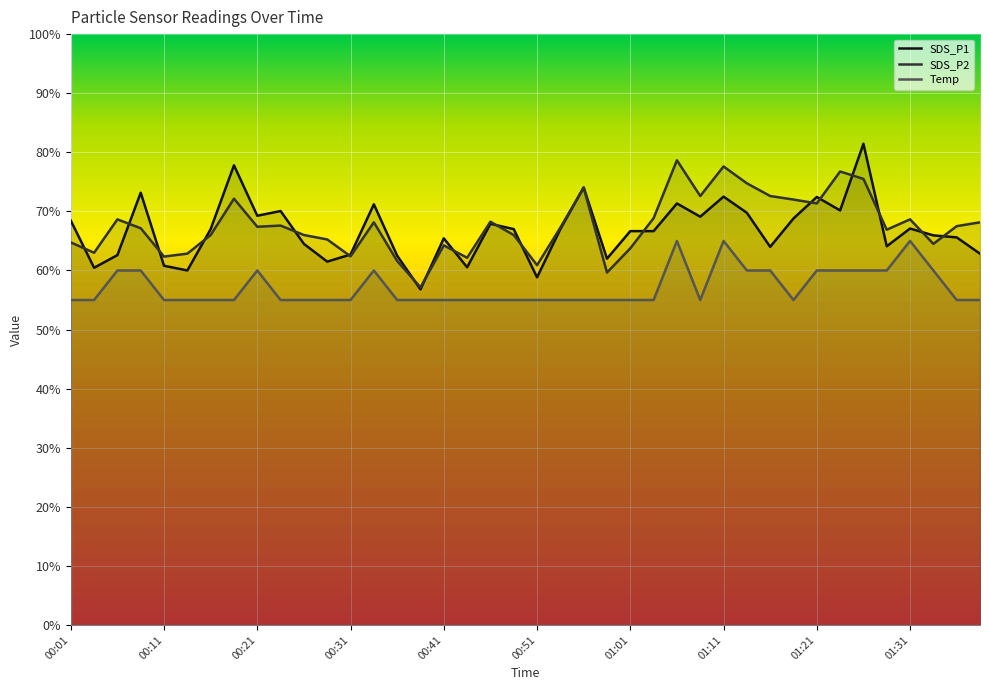

Rank the categories by Temp value from highest to lowest.

01:06, 01:11, 01:31, 00:06, 00:09, 00:21, 00:34, 01:13, 01:16, 01:21, 01:23, 01:26, 01:28, 01:33, 00:01, 00:04, 00:11, 00:14, 00:16, 00:19, 00:24, 00:26, 00:29, 00:31, 00:36, 00:39, 00:41, 00:44, 00:46, 00:48, 00:51, 00:53, 00:56, 00:59, 01:01, 01:04, 01:09, 01:18, 01:36, 01:38